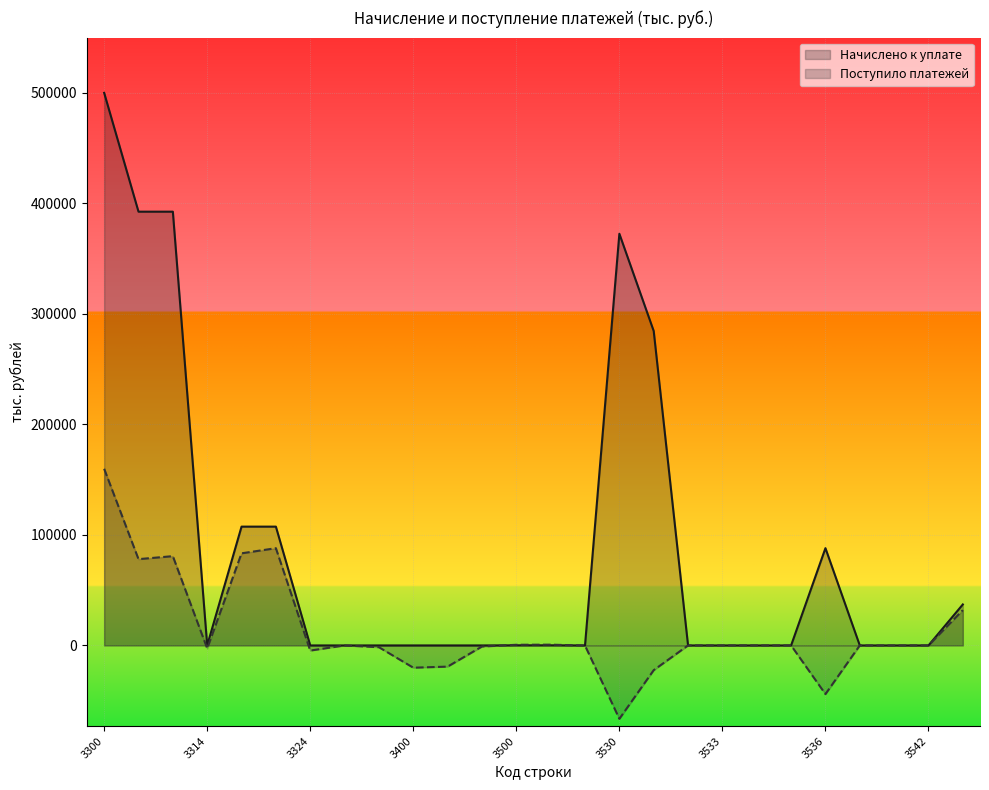

How many positive values does the Начислено к уплате series have?

13